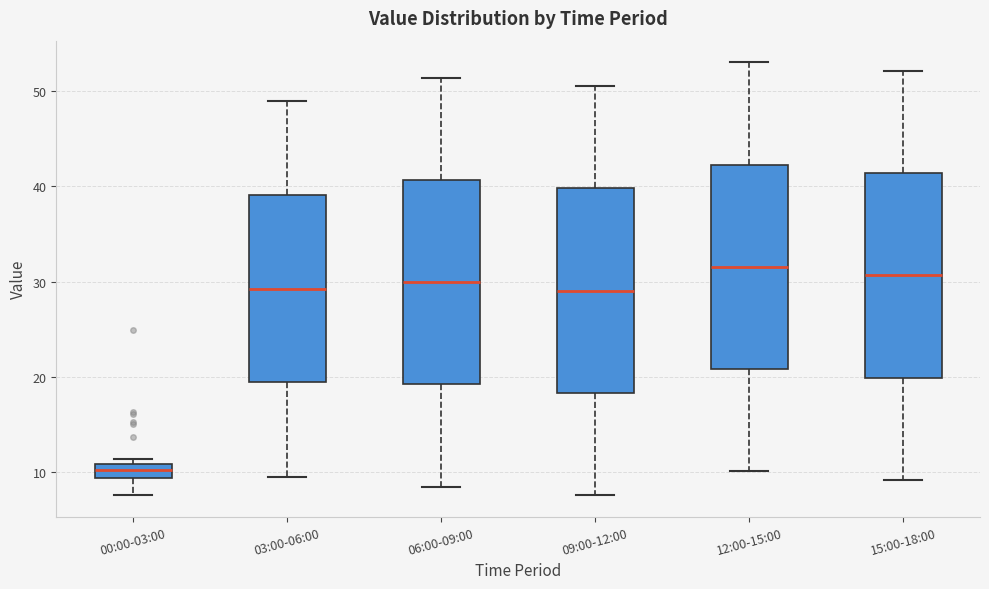

Where does the median line of the box for 12:00-15:00 sit on the y-axis? The values are not printed on the chart, so give them approximately, as read against the axis.

32